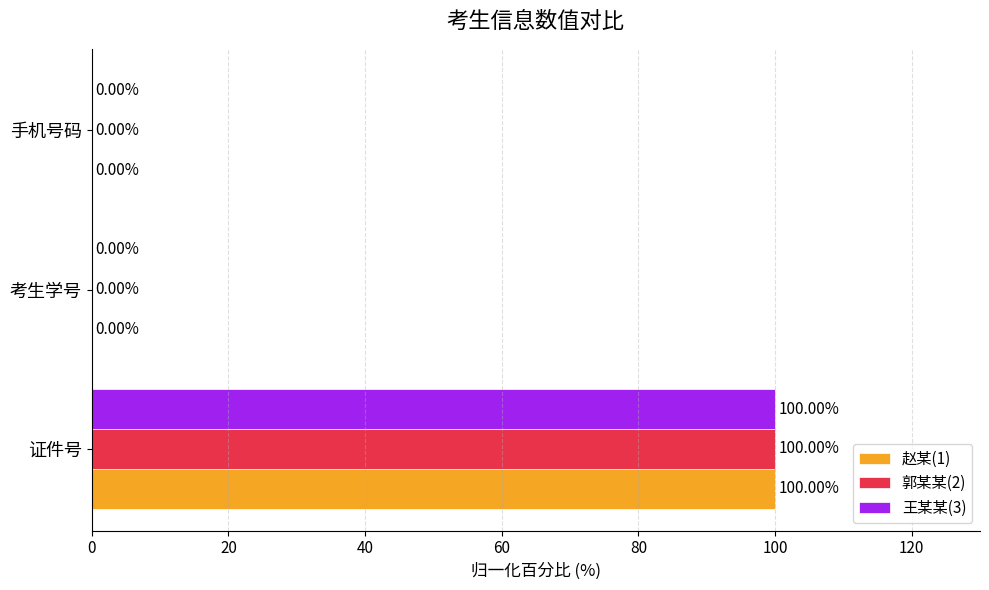

What is the sum of all 赵某(1) values?

100.0